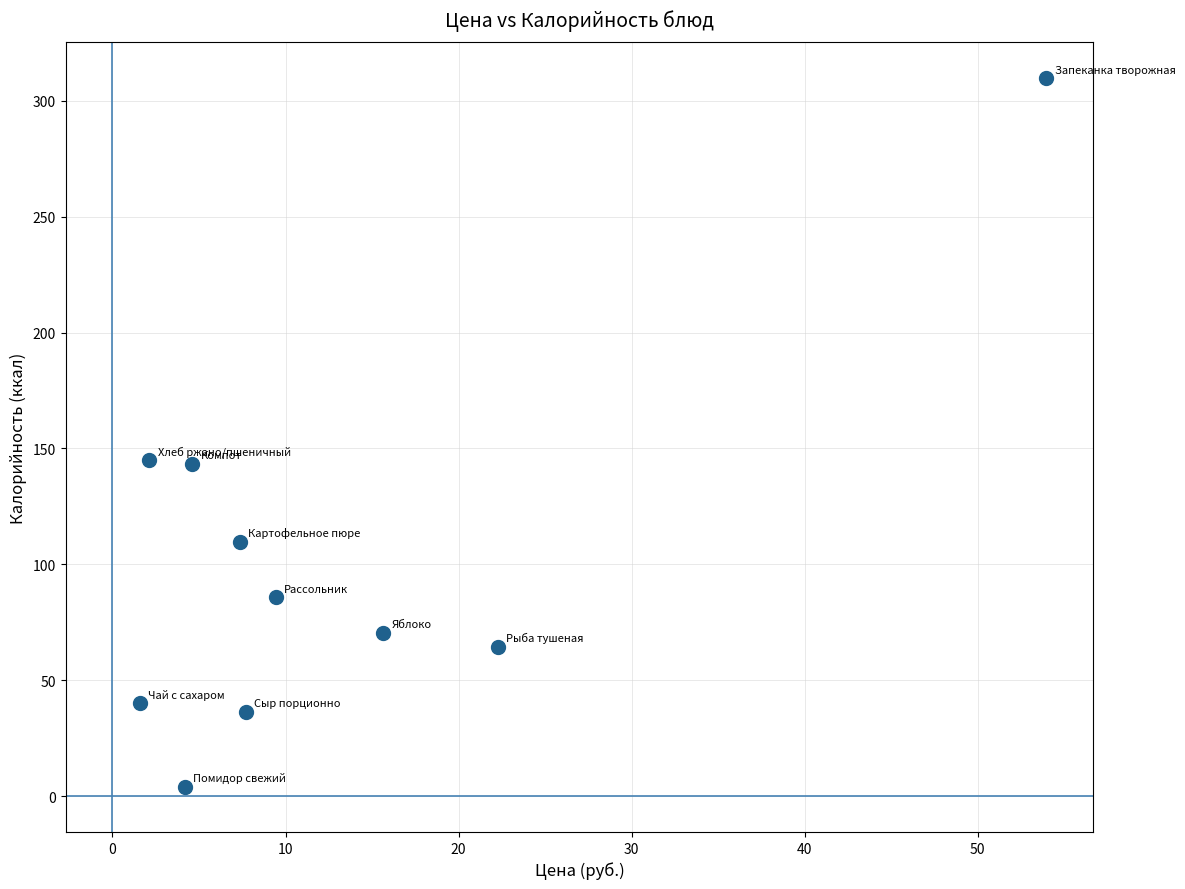

What is the average Y value?

100.9